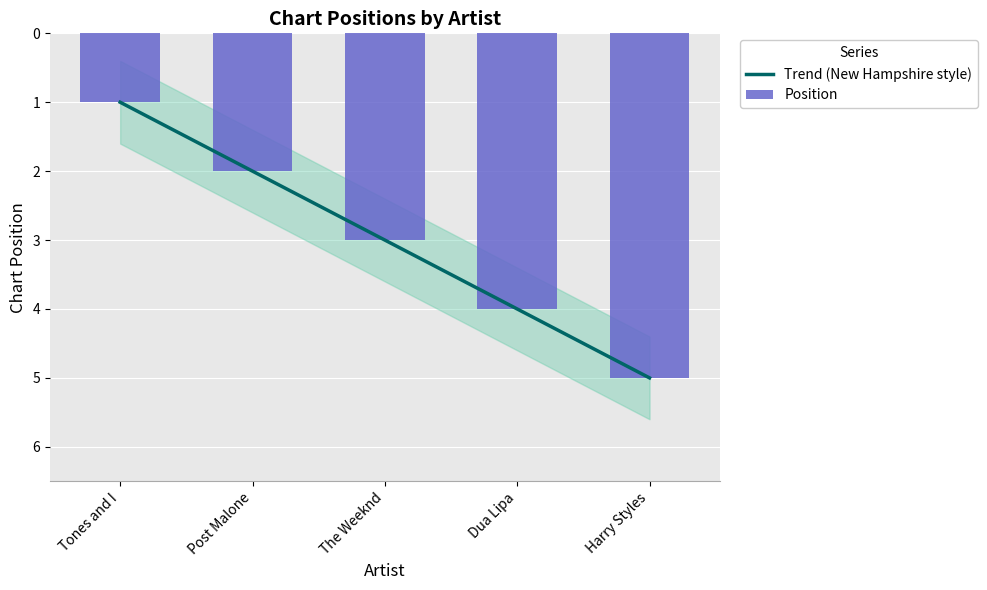

Reading left to right, what are all the values shown in this chart?

1	2	3	4	5